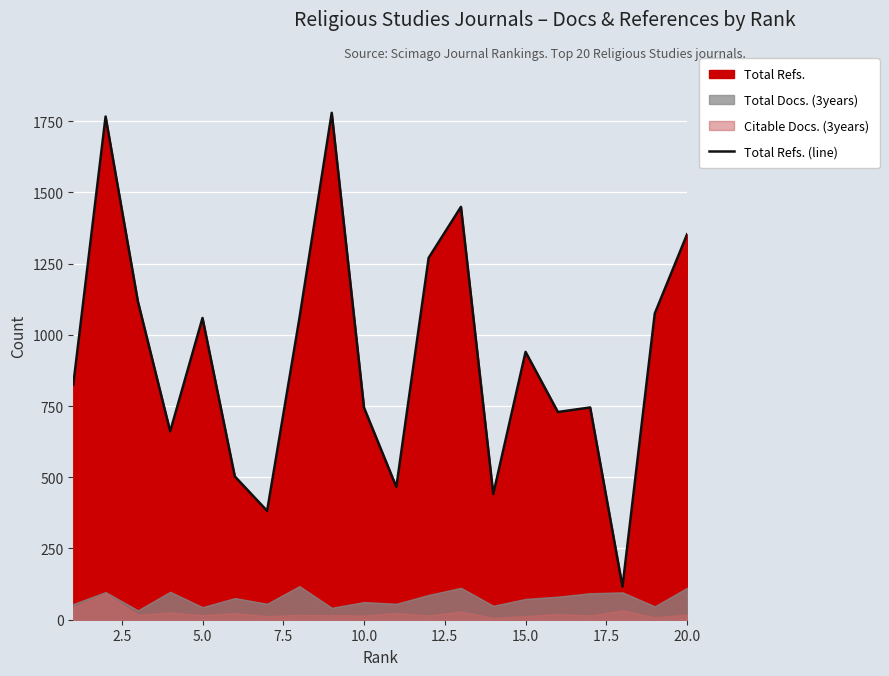

What is the lowest value of the Total Refs. (line) series?

116